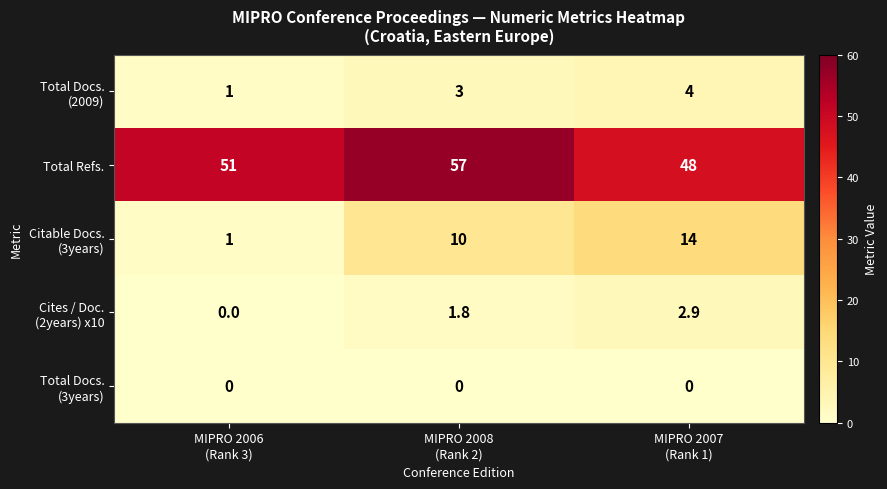

Count the Total Refs. values in the range 48 to 57.

3